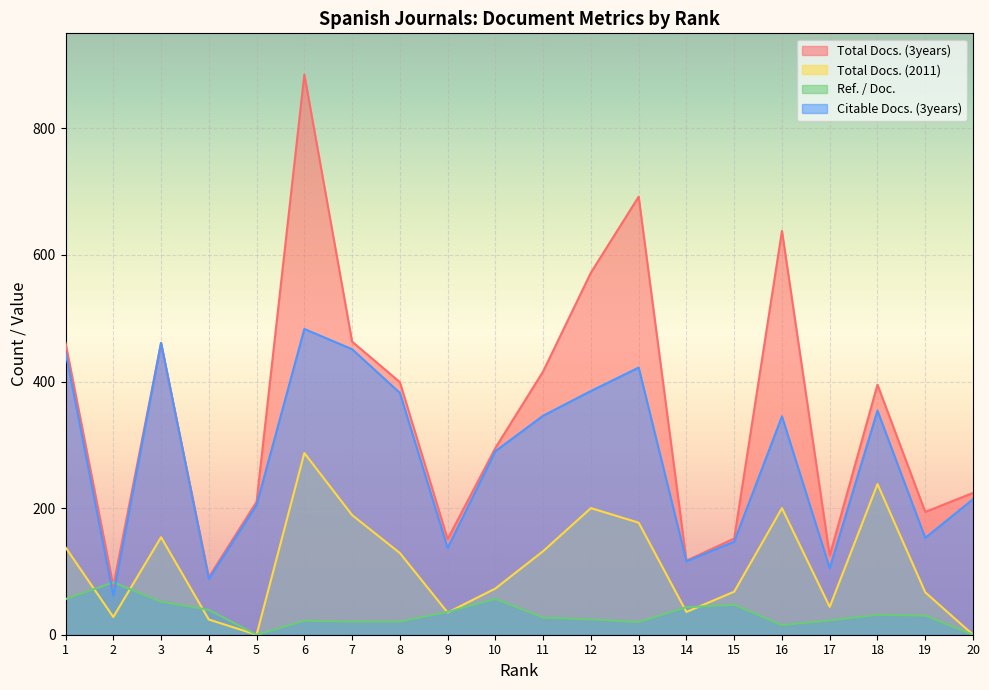

Is it true that Total Docs. (3years) equals 938.4 at 12?

False